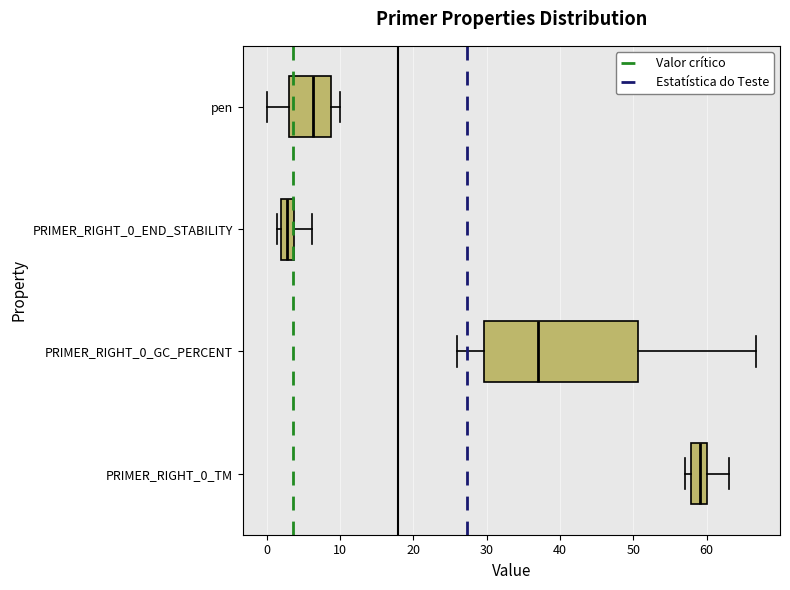

Reading bottom to top, transcribe this box plot: for each box, give where its median line is, the range the box spans, and where its two whiskers end, as read against the x-axis. The values are not printed on the chart, so give them approximately, as read against the axis.

PRIMER_RIGHT_0_TM: median 59, box 58 to 60, whiskers 57 to 63
PRIMER_RIGHT_0_GC_PERCENT: median 37, box 30 to 51, whiskers 26 to 67
PRIMER_RIGHT_0_END_STABILITY: median 3, box 2 to 4, whiskers 1 to 6
pen: median 6, box 3 to 9, whiskers 0 to 10